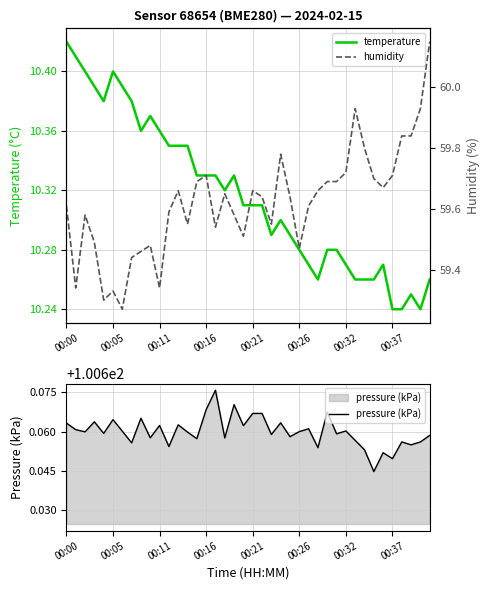

Is this an area chart (filled region under the line)?

No